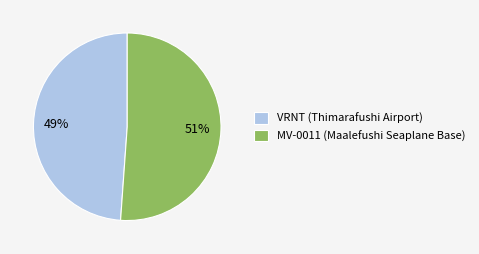

To the nearest percent, what percentage of the pie is VRNT (Thimarafushi Airport)?

49%